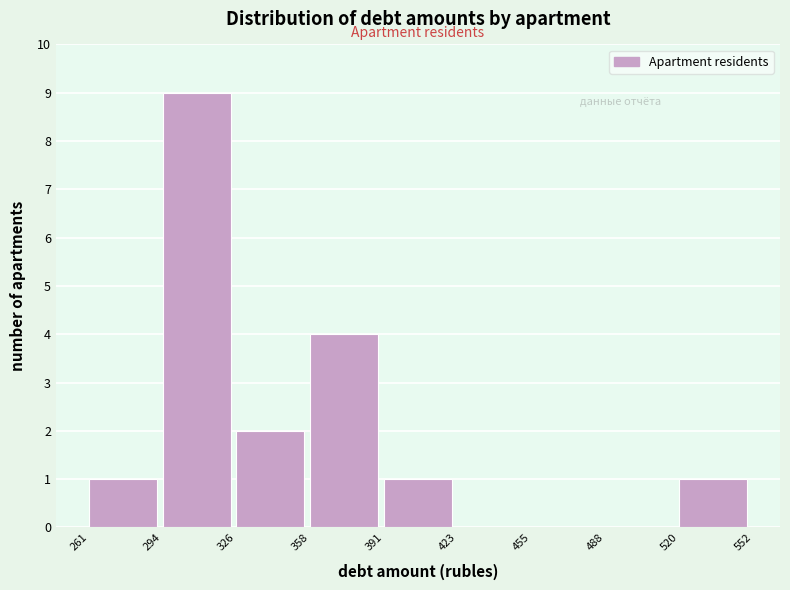

Reading left to right, transcribe this chart: for each bar, give the range it covers on the x-axis and its height. The values are not printed on the chart, so give them approximately, as read against the axis.

261 to 294: 1
294 to 326: 9
326 to 358: 2
358 to 391: 4
391 to 423: 1
423 to 455: 0
455 to 488: 0
488 to 520: 0
520 to 552: 1